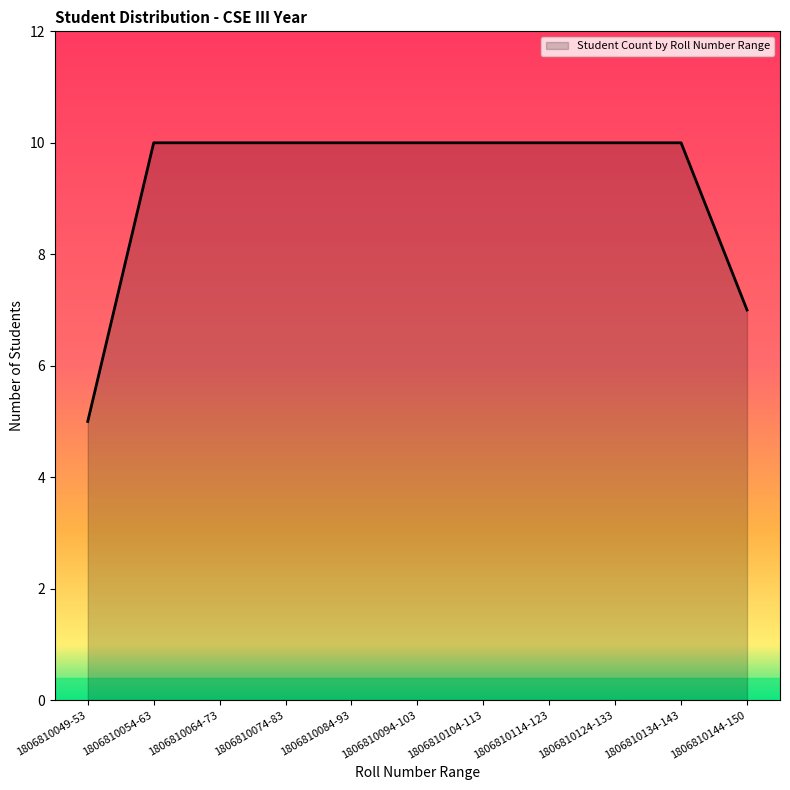

Reading left to right, transcribe all the data shown in this chart.

1806810049-53=5	1806810054-63=10	1806810064-73=10	1806810074-83=10	1806810084-93=10	1806810094-103=10	1806810104-113=10	1806810114-123=10	1806810124-133=10	1806810134-143=10	1806810144-150=7